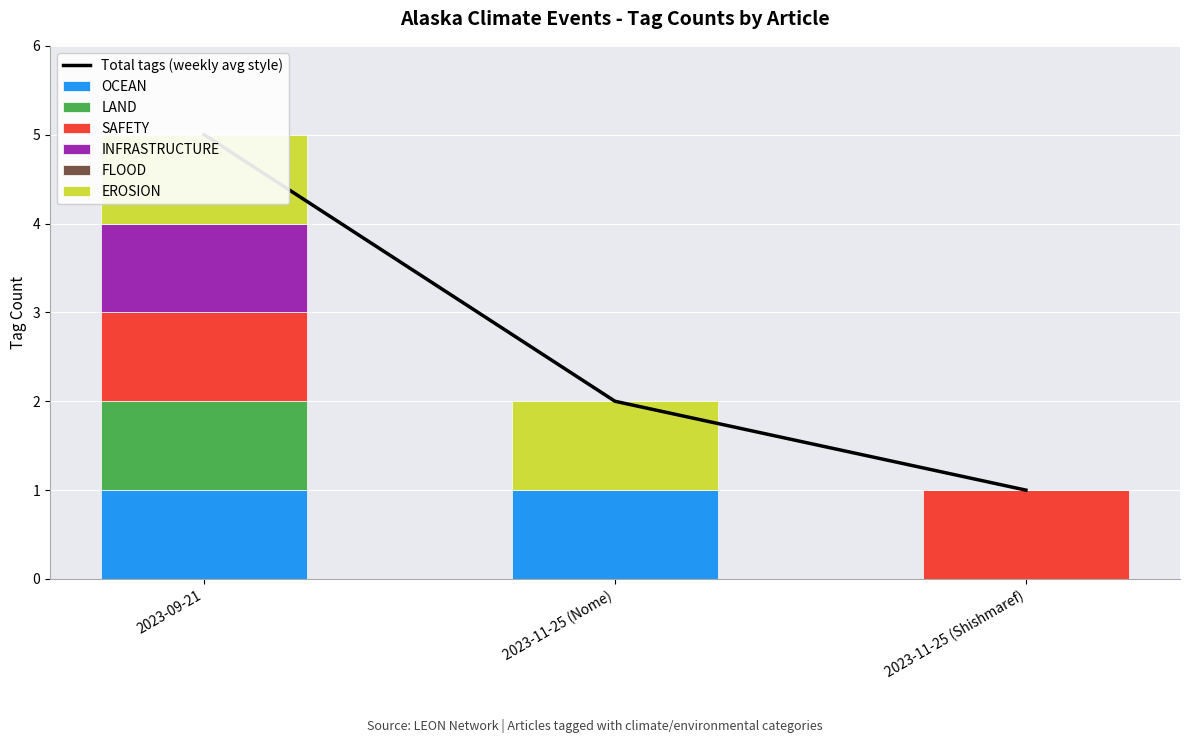

List the labels in order of EROSION value, largest first.

2023-09-21, 2023-11-25 (Nome), 2023-11-25 (Shishmaref)